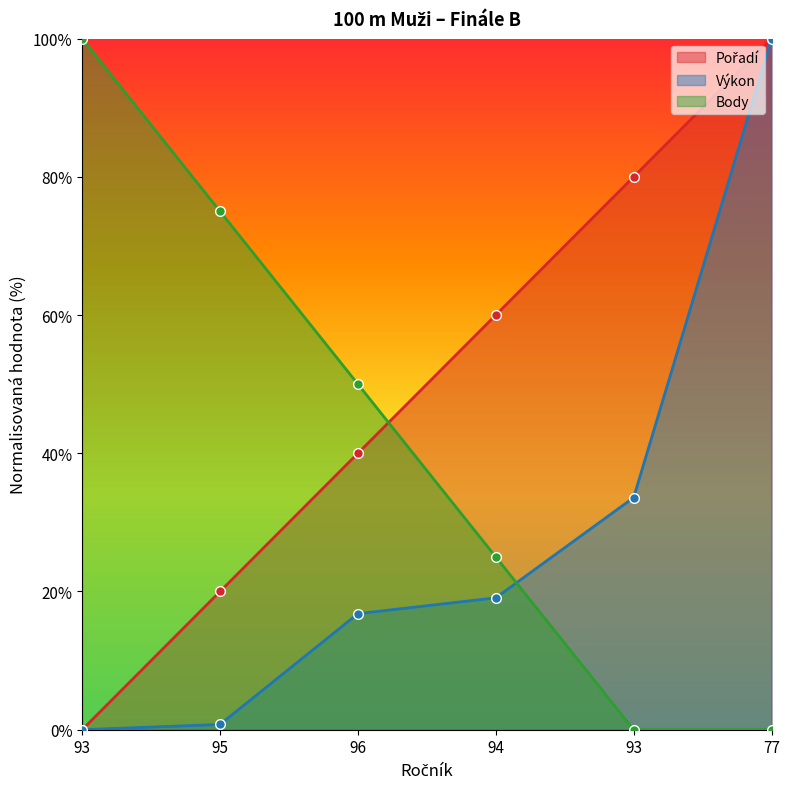

Is the value of Výkon at 96 greater than the value of Pořadí at 93?

Yes